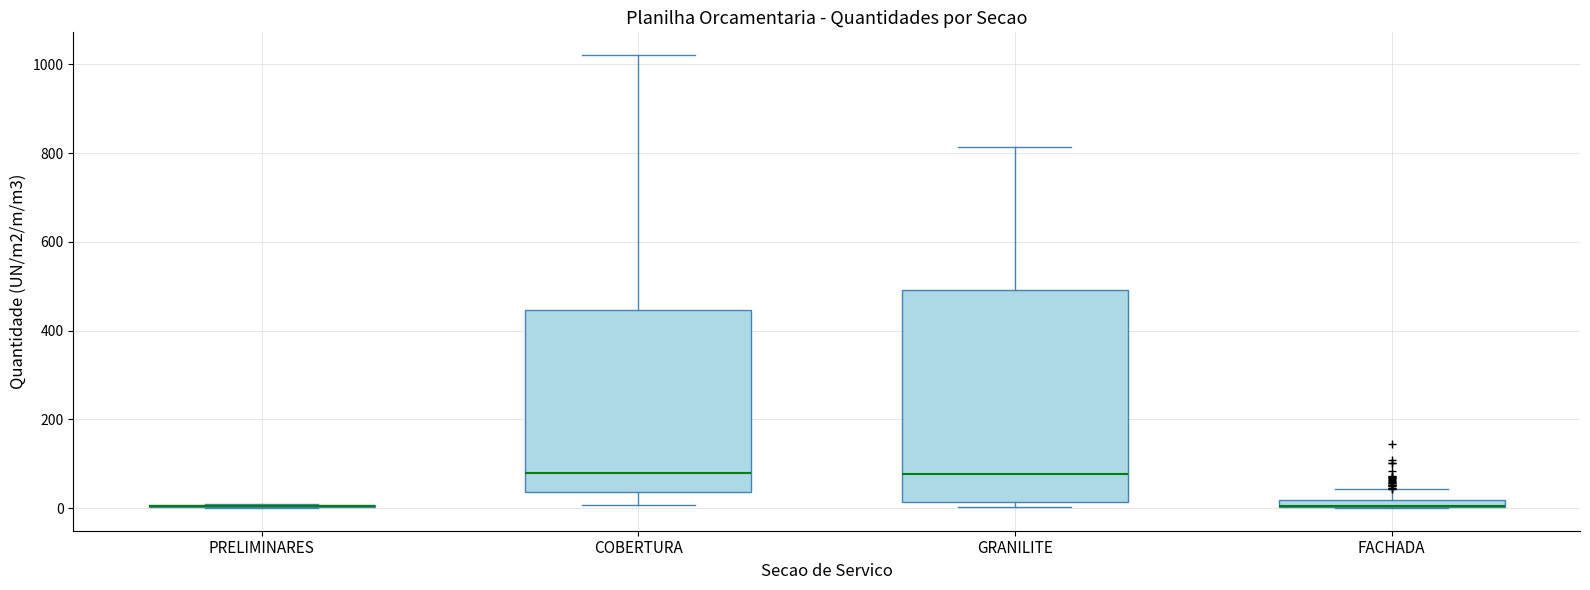

Which box is the tallest, from its lower edge to its upper edge?

GRANILITE